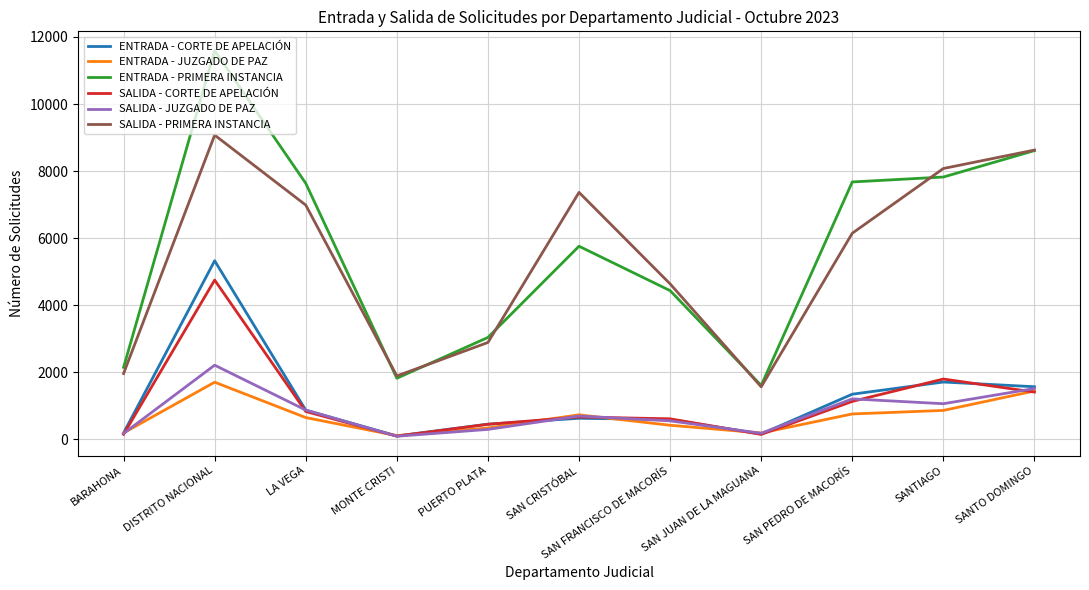

At DISTRITO NACIONAL, list the series in order from smallest to largest.

ENTRADA - JUZGADO DE PAZ, SALIDA - JUZGADO DE PAZ, SALIDA - CORTE DE APELACIÓN, ENTRADA - CORTE DE APELACIÓN, SALIDA - PRIMERA INSTANCIA, ENTRADA - PRIMERA INSTANCIA